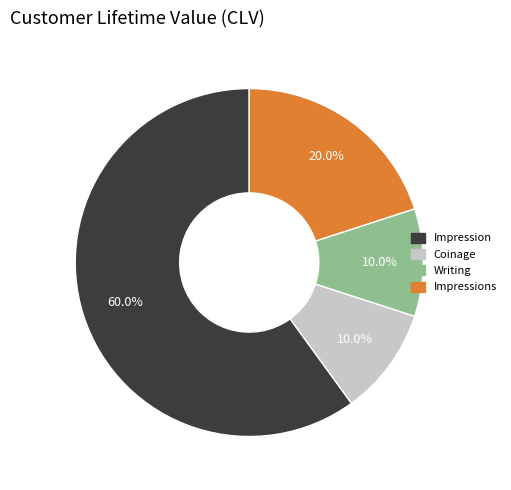

Is there a majority slice in this chart?

Yes